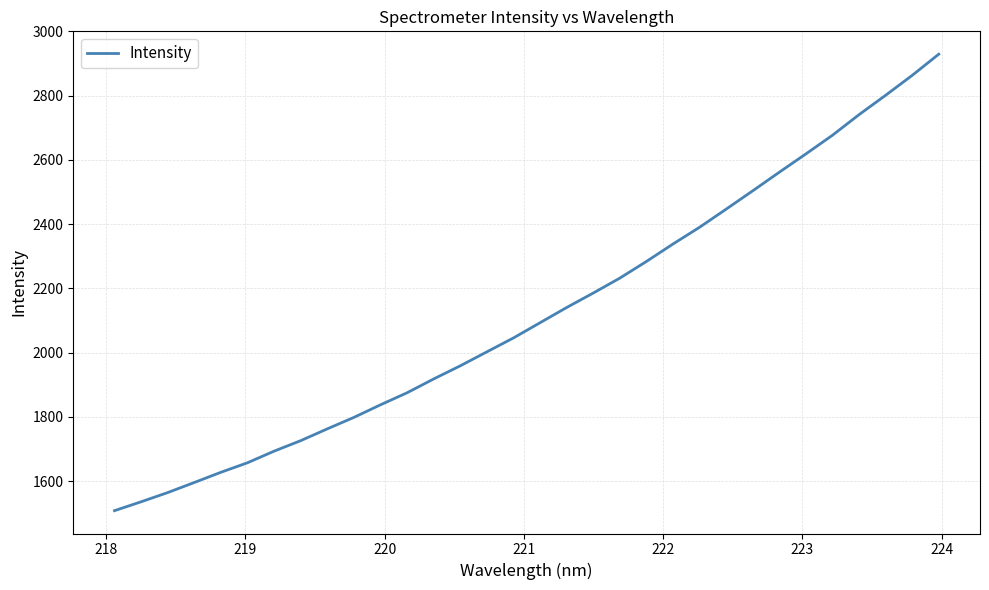

How many lines are shown in the chart?

1